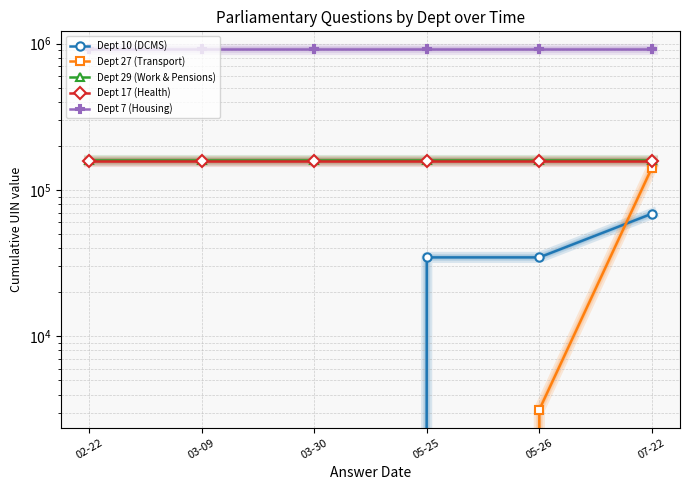

Reading left to right, transcribe all the data shown in this chart.

Dept 10 (DCMS): 02-22=0	03-09=0	03-30=0	05-25=34582	05-26=34582	07-22=68732
Dept 27 (Transport): 02-22=0	03-09=0	03-30=0	05-25=0	05-26=3151	07-22=141514
Dept 29 (Work & Pensions): 02-22=160794	03-09=160794	03-30=160794	05-25=160794	05-26=160794	07-22=160794
Dept 17 (Health): 02-22=158196	03-09=158196	03-30=158196	05-25=158196	05-26=158196	07-22=158196
Dept 7 (Housing): 02-22=912372	03-09=912372	03-30=912372	05-25=912372	05-26=912372	07-22=912372